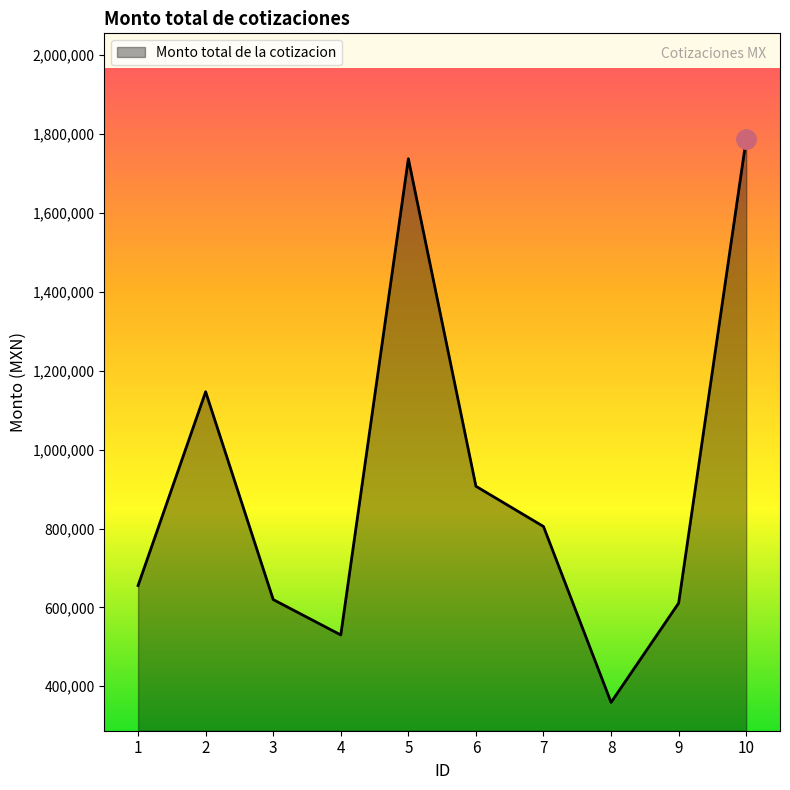

What is the greatest value displayed?

1787467.7